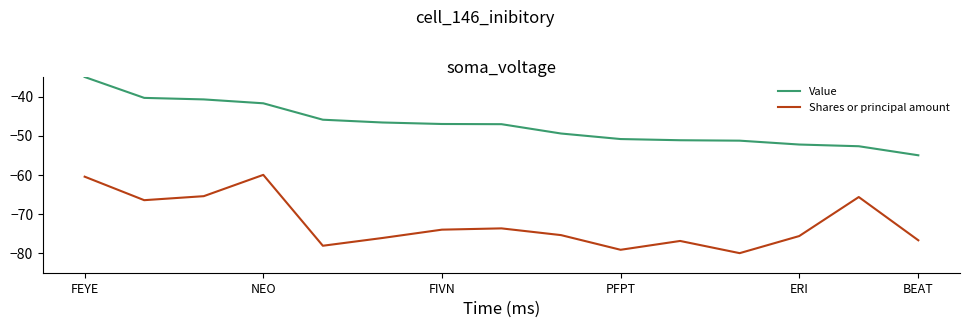

Which series has the largest total across all categories?

Value